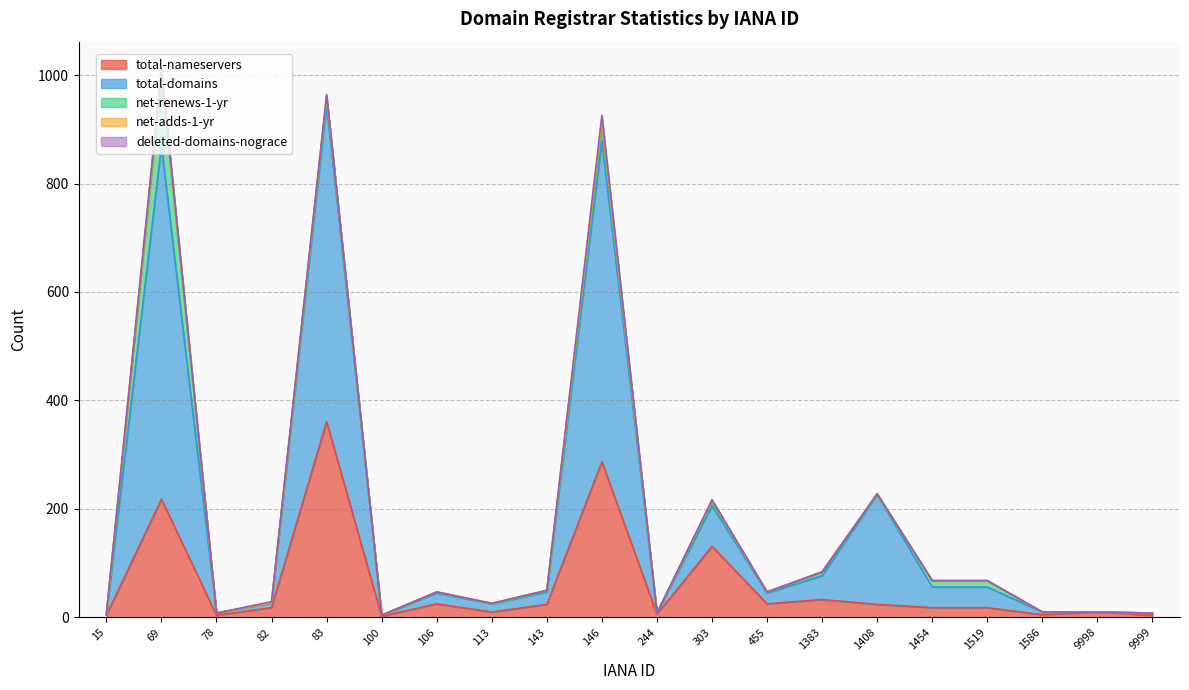

How many net-adds-1-yr values are between 0 and 1?

16